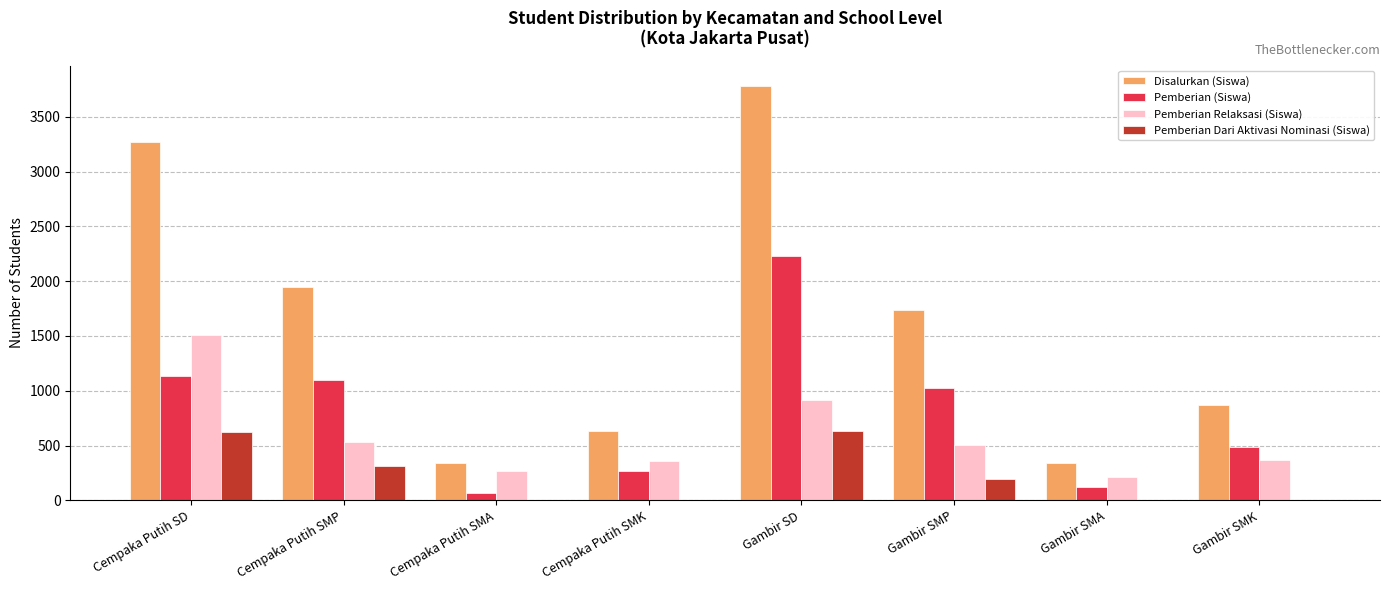

At which category is the sum across all series the highest?

Gambir SD